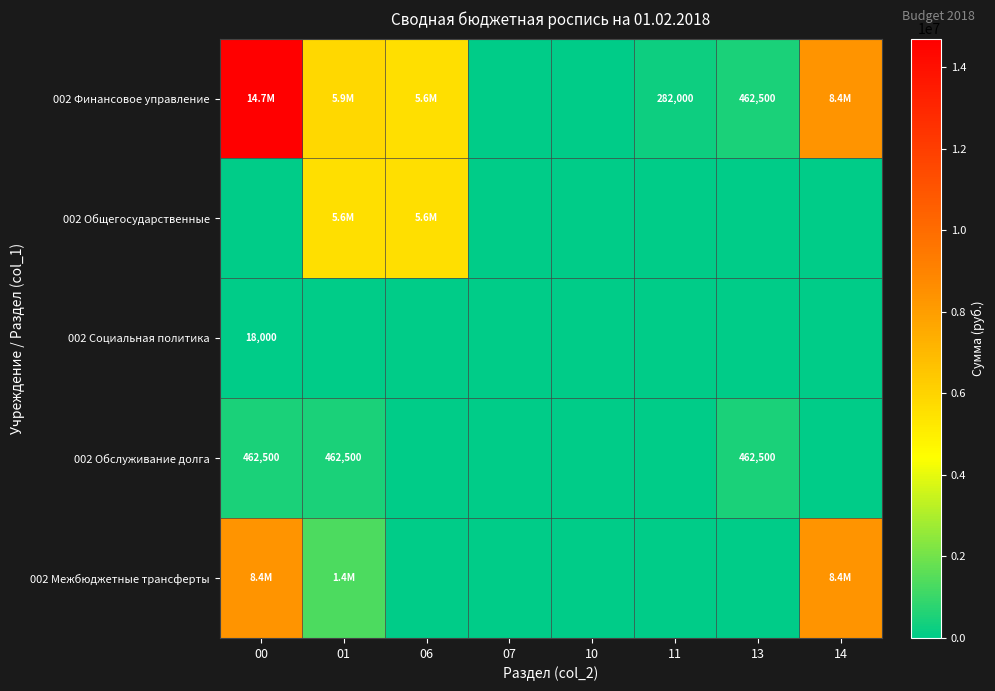

Which label corresponds to the smallest value in the chart?

07